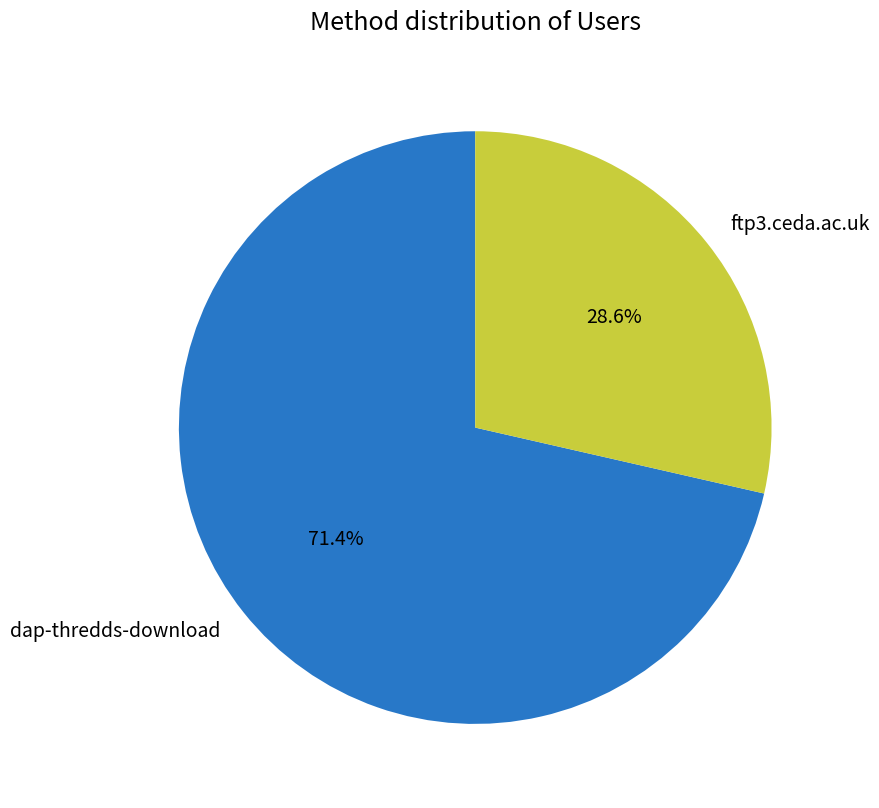

Which slice is the smallest?

ftp3.ceda.ac.uk